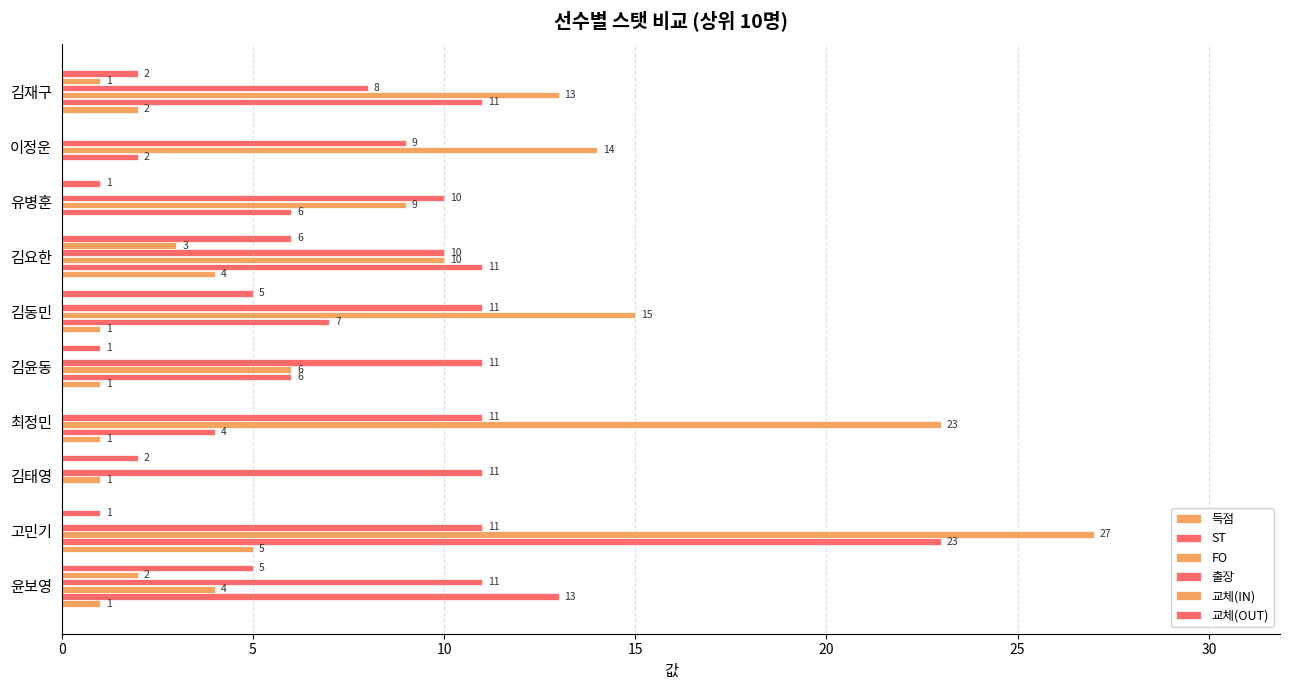

What is the average value of the 교체(IN) series?

1